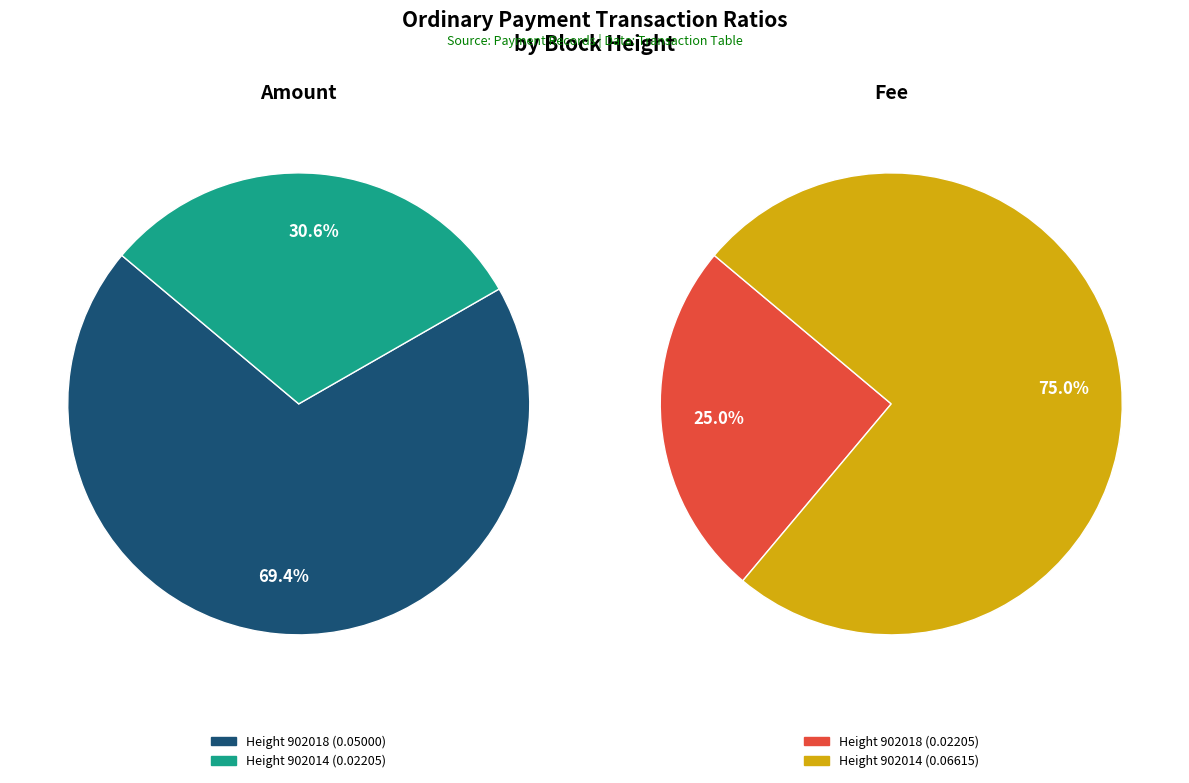

What percentage do 902018 and 902014 together represent?

100.0%